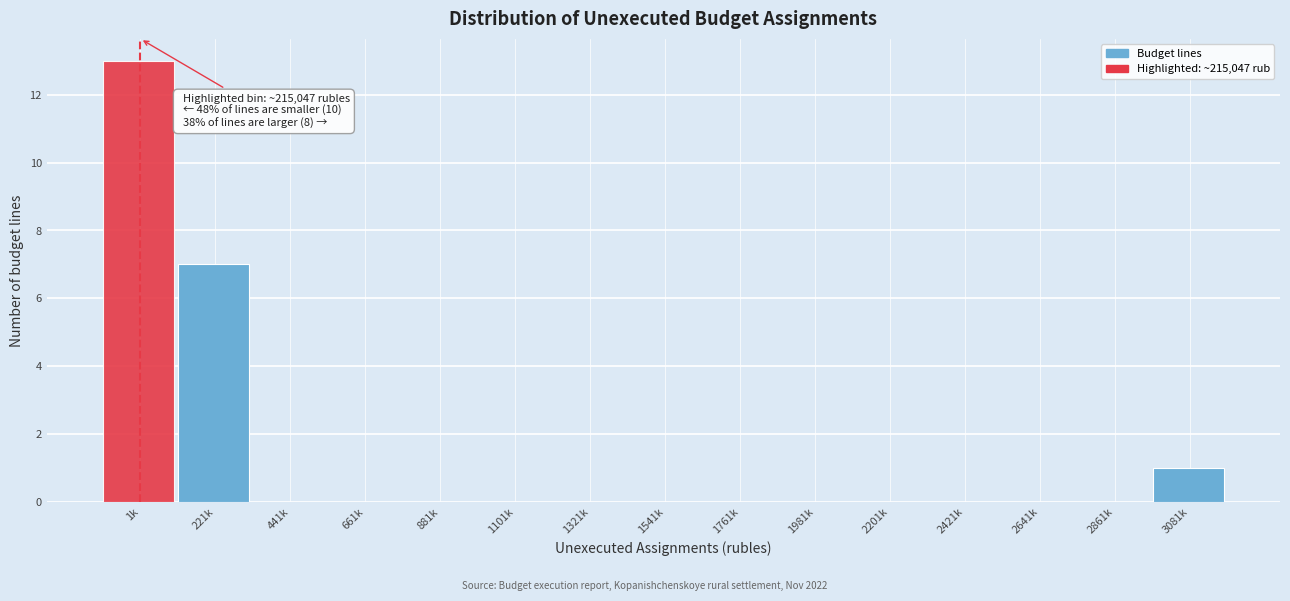

Reading right to left, list all the values displayed in this chart.

3081k=1	2861k=0	2641k=0	2421k=0	2201k=0	1981k=0	1761k=0	1541k=0	1321k=0	1101k=0	881k=0	661k=0	441k=0	221k=7	1k=13